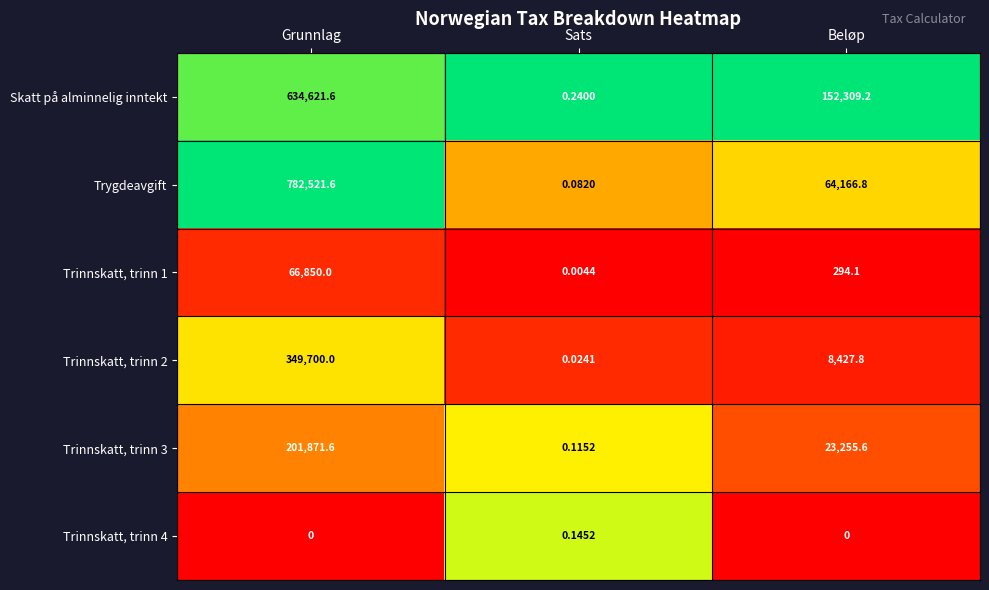

At how many categories does at least one series exceed 0?

3